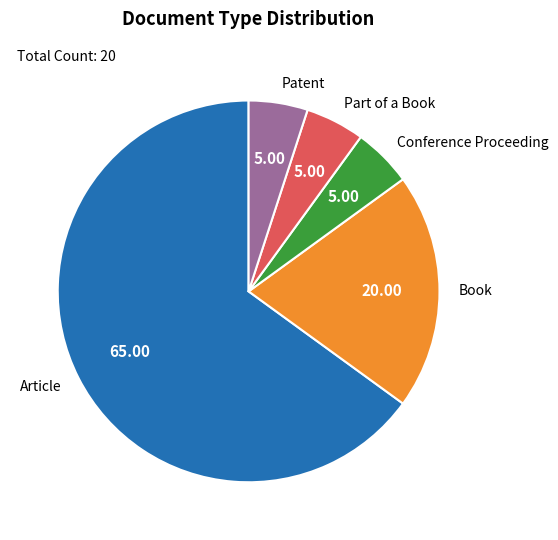

Is the sum of Part of a Book and Conference Proceeding greater than half?

No